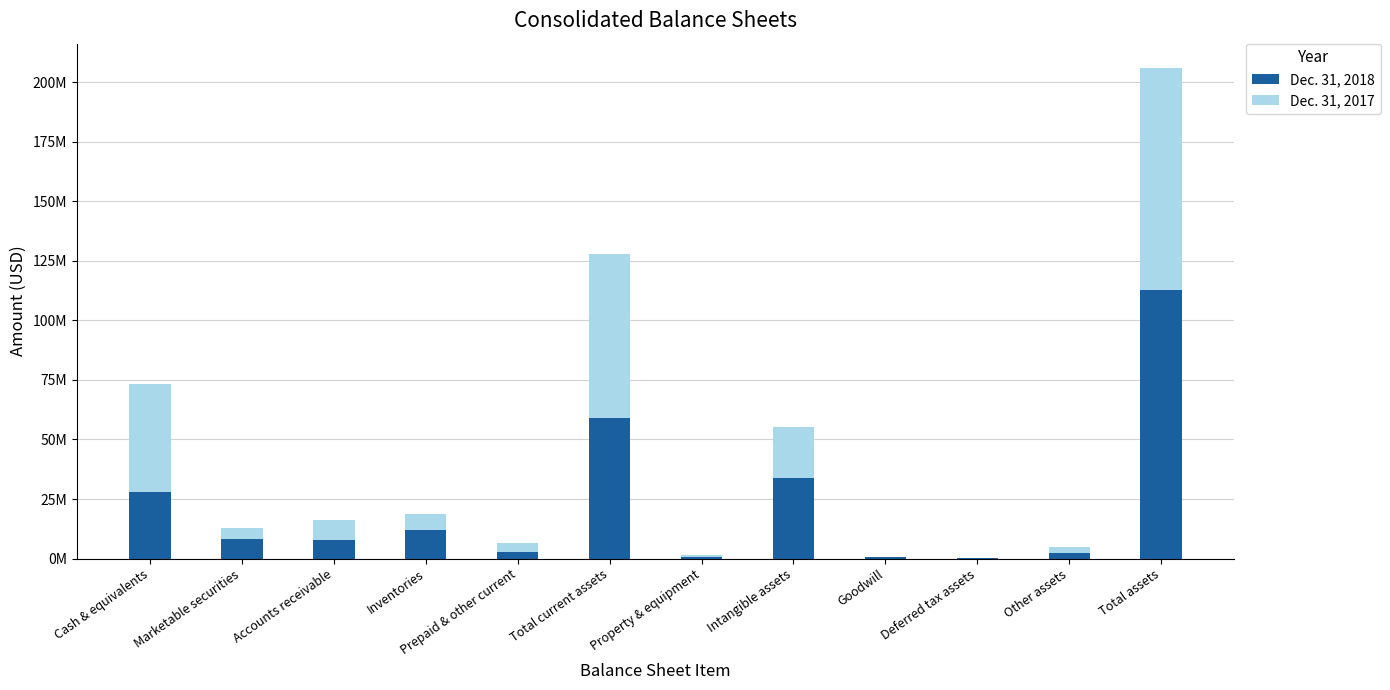

Which series has the largest total across all categories?

Dec. 31, 2018